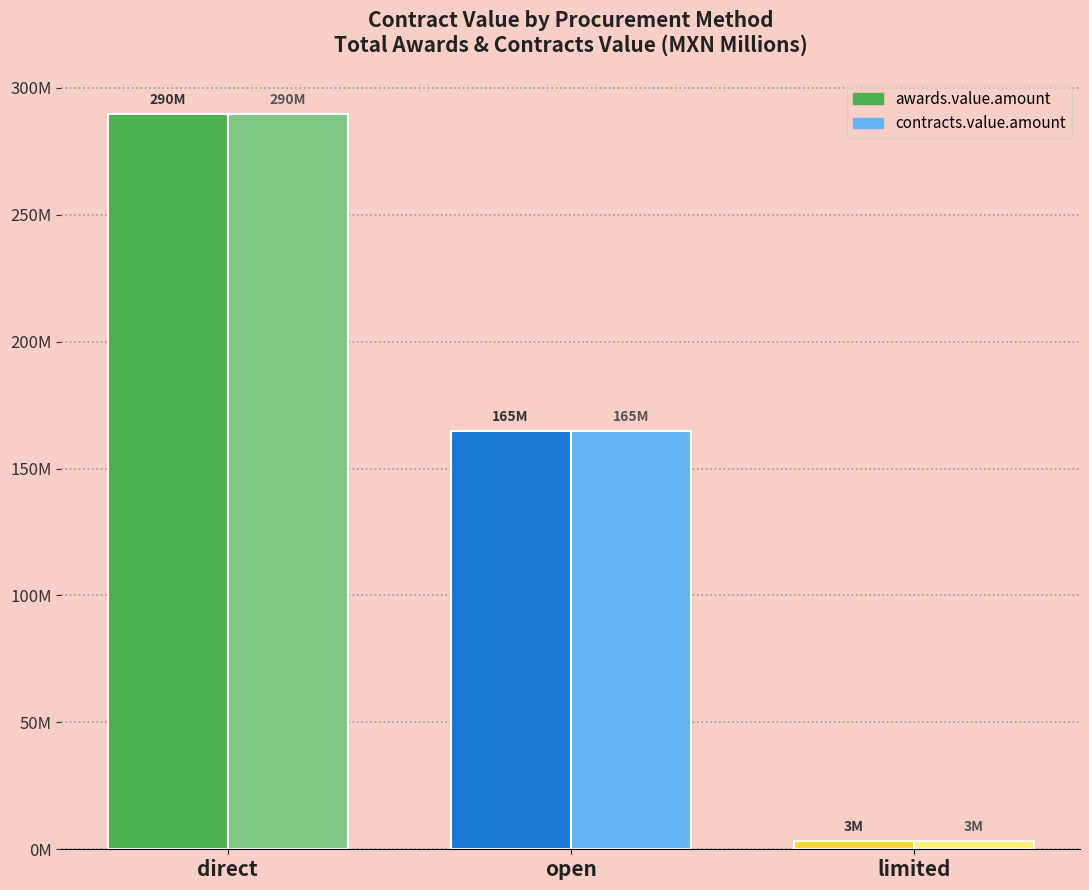

True or false: awards.value.amount has a value of 96.7 at direct.

False